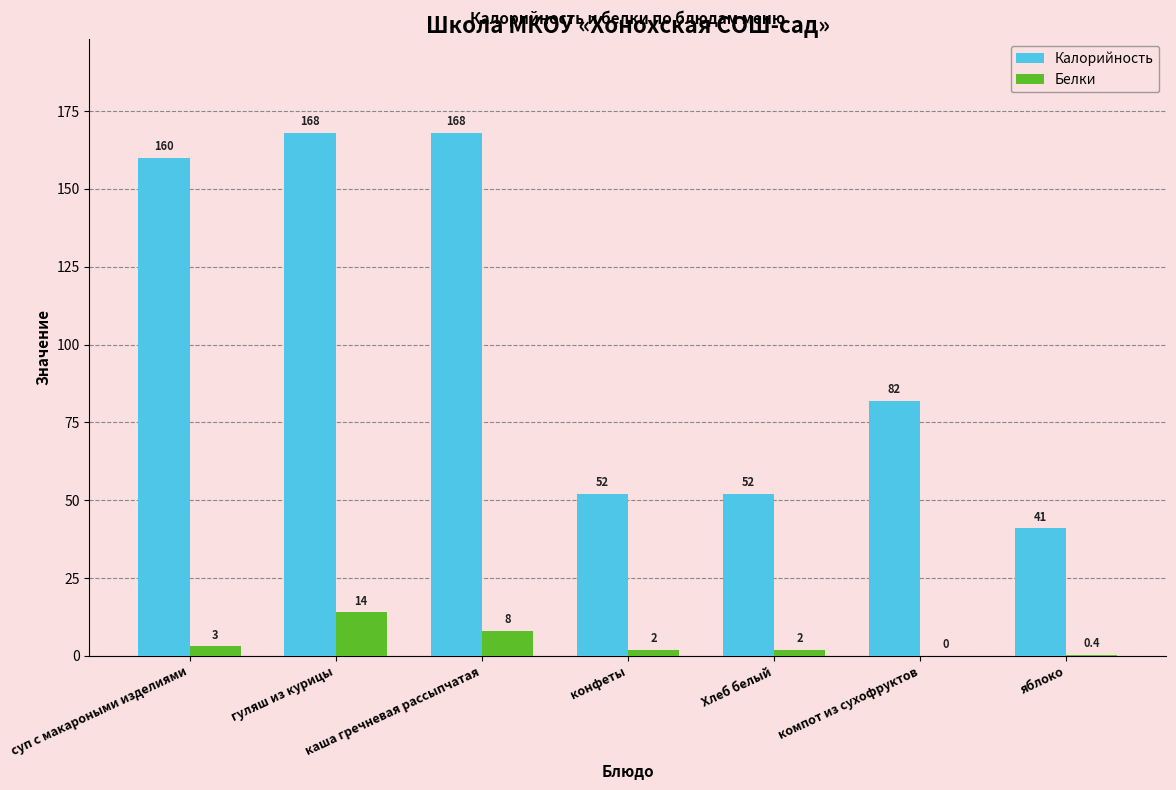

What is the sum of all Калорийность values?

723.0